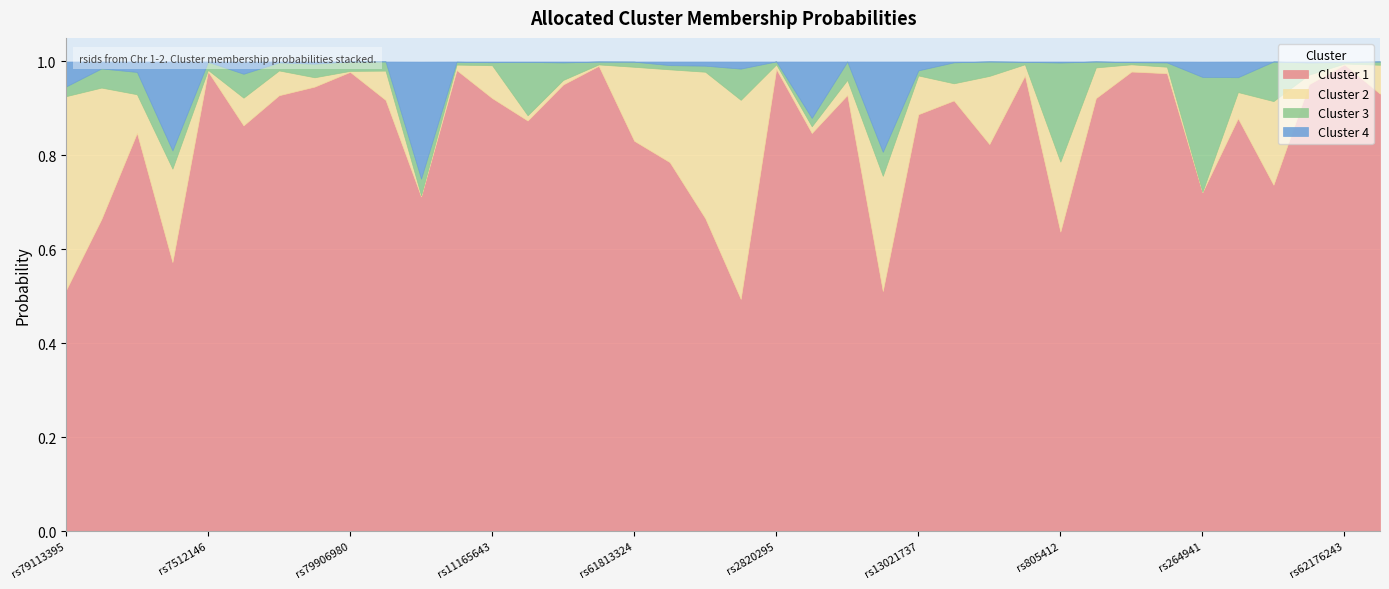

Reading left to right, transcribe all the data shown in this chart.

Cluster 1: 0.5	0.7	0.8	0.6	1.0	0.9	0.9	0.9	1.0	0.9	0.7	1.0	0.9	0.9	1.0	1.0	0.8	0.8	0.7	0.5	1.0	0.8	0.9	0.5	0.9	0.9	0.8	1.0	0.6	0.9	1.0	1.0	0.7	0.9	0.7	1.0	1.0	0.9
Cluster 2: 0.4	0.3	0.1	0.2	0.0	0.1	0.1	0.0	0.0	0.1	0.0	0.0	0.1	0.0	0.0	0.0	0.2	0.2	0.3	0.4	0.0	0.0	0.0	0.2	0.1	0.0	0.1	0.0	0.1	0.1	0.0	0.0	0.0	0.1	0.2	0.0	0.0	0.1
Cluster 3: 0.0	0.0	0.0	0.0	0.0	0.1	0.0	0.0	0.0	0.0	0.0	0.0	0.0	0.1	0.0	0.0	0.0	0.0	0.0	0.1	0.0	0.0	0.0	0.1	0.0	0.0	0.0	0.0	0.2	0.0	0.0	0.0	0.2	0.0	0.1	0.0	0.0	0.0
Cluster 4: 0.1	0.0	0.0	0.2	0.0	0.0	0.0	0.0	0.0	0.0	0.2	0.0	0.0	0.0	0.0	0.0	0.0	0.0	0.0	0.0	0.0	0.1	0.0	0.2	0.0	0.0	0.0	0.0	0.0	0.0	0.0	0.0	0.0	0.0	0.0	0.0	0.0	0.0